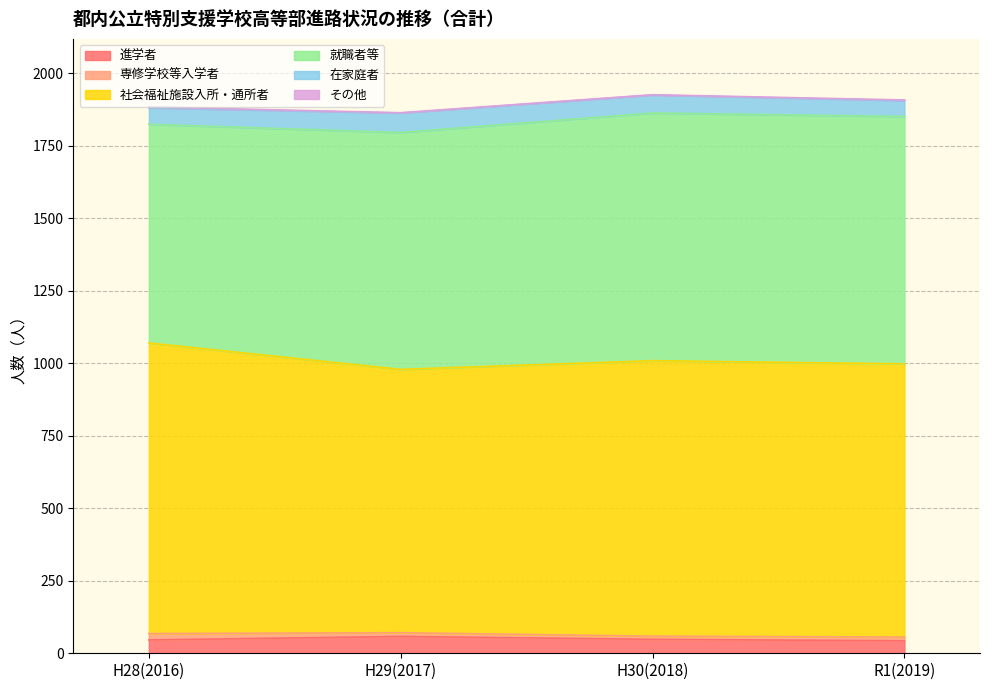

The その他 series shows 1 at H28(2016). True or false?

False